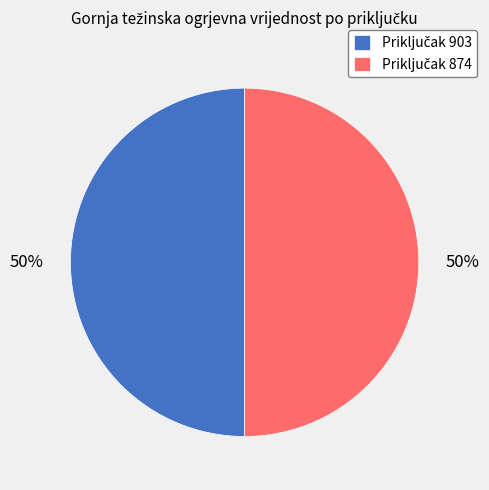

To the nearest percent, what is the average slice percentage?

50%